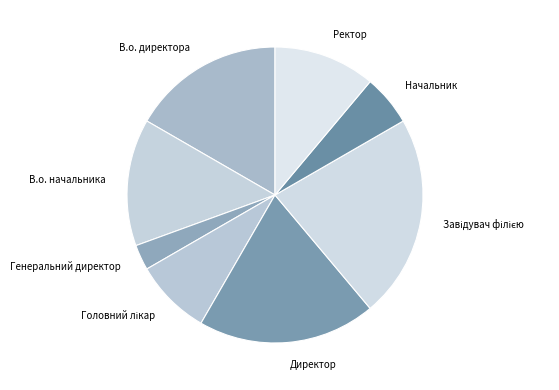

Approximately how many times larger is the value at В.о. директора compared to Ректор?

1.5